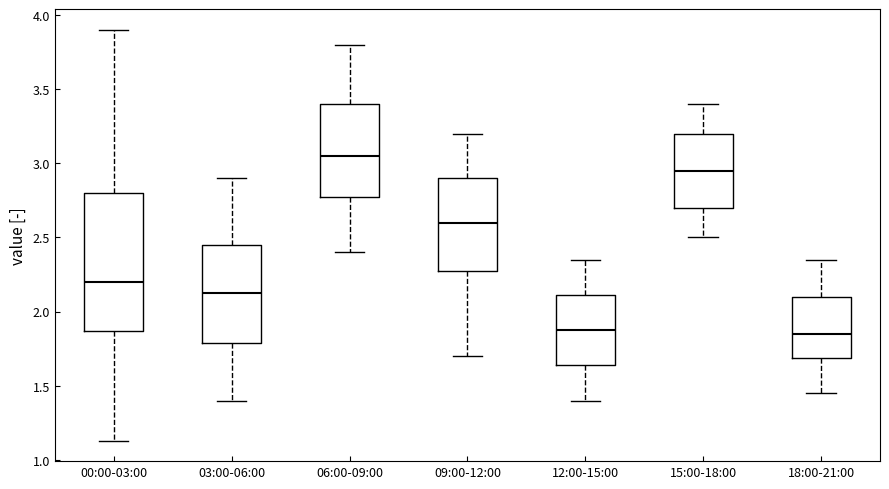

Reading left to right, read every box against the y-axis: the position of its median line, the range the box covers, and the ends of its whiskers. The values are not printed on the chart, so give them approximately, as read against the axis.

00:00-03:00: median 2.20, box 1.85 to 2.80, whiskers 1.15 to 3.90
03:00-06:00: median 2.15, box 1.80 to 2.45, whiskers 1.40 to 2.90
06:00-09:00: median 3.05, box 2.80 to 3.40, whiskers 2.40 to 3.80
09:00-12:00: median 2.60, box 2.30 to 2.90, whiskers 1.70 to 3.20
12:00-15:00: median 1.90, box 1.65 to 2.10, whiskers 1.40 to 2.35
15:00-18:00: median 2.95, box 2.70 to 3.20, whiskers 2.50 to 3.40
18:00-21:00: median 1.85, box 1.70 to 2.10, whiskers 1.45 to 2.35